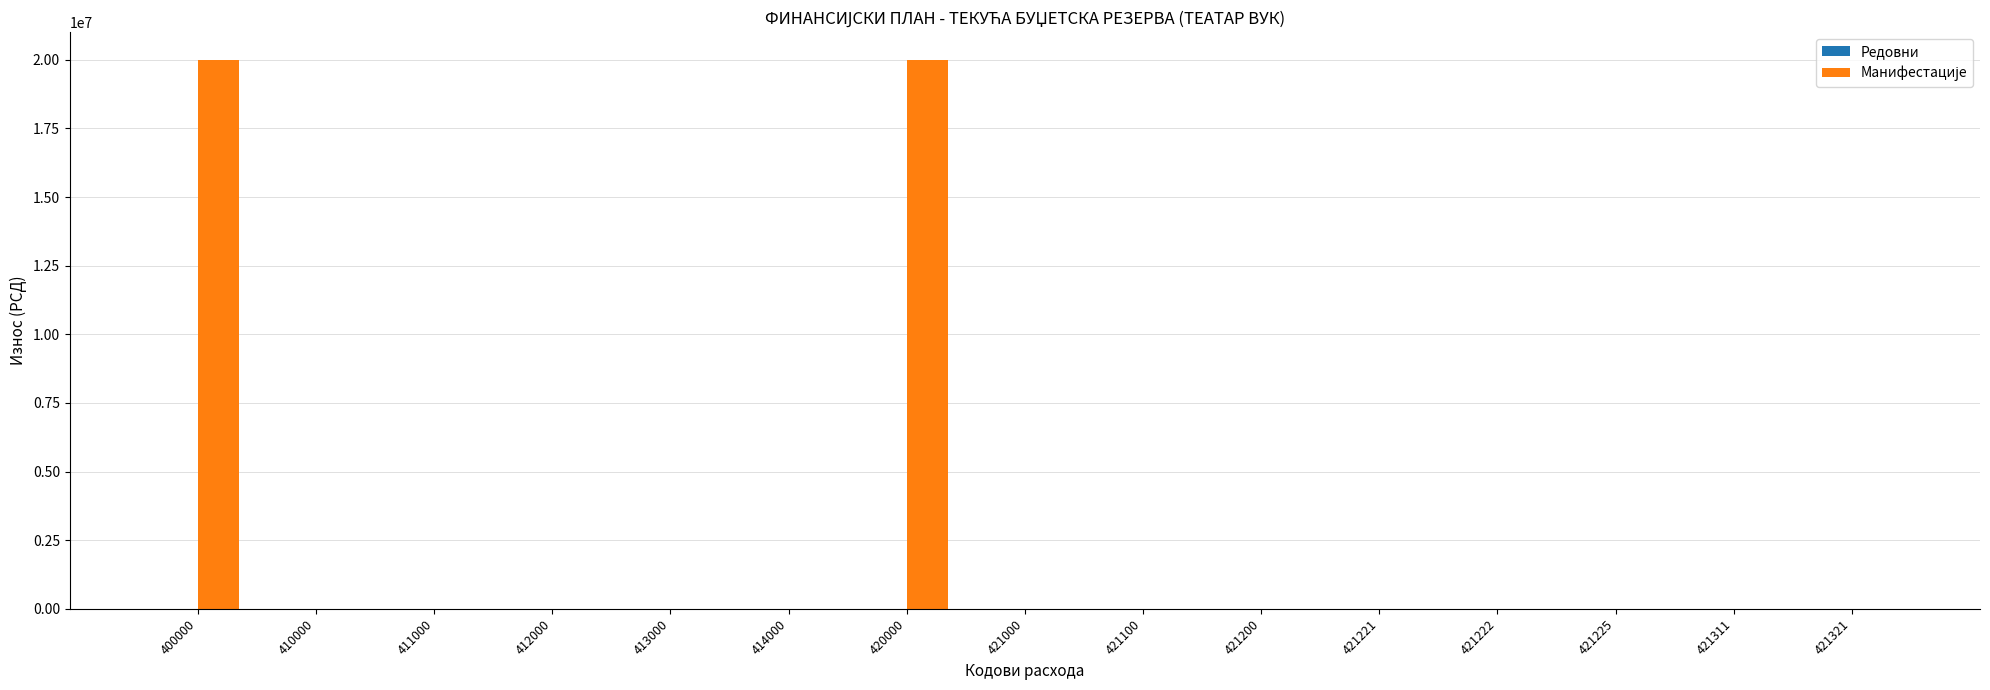

Reading left to right, extract all data points from this chart.

400000=20000000	410000=0	411000=0	412000=0	413000=0	414000=0	420000=20000000	421000=0	421100=0	421200=0	421221=0	421222=0	421225=0	421311=0	421321=0